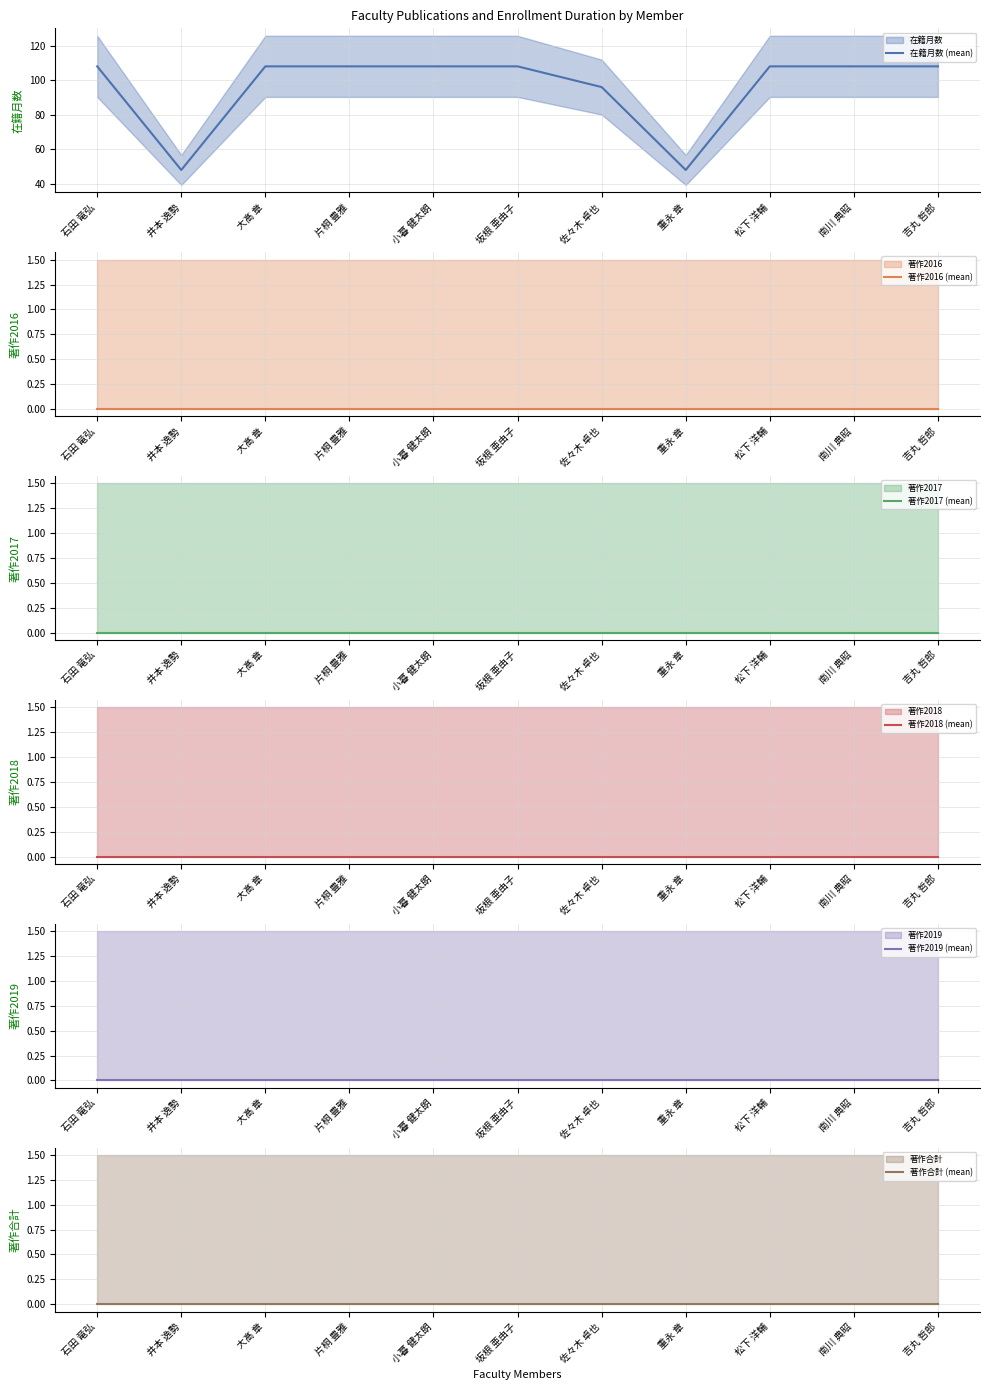

How many data points does each series have?

11